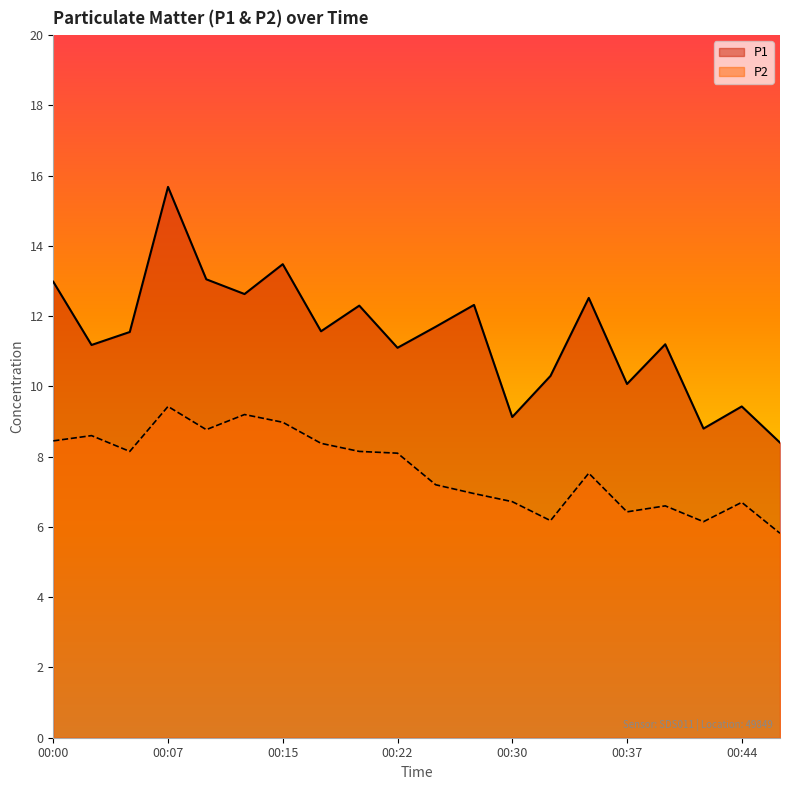

What is the spread (max minus min) of values at 00:17?

3.2